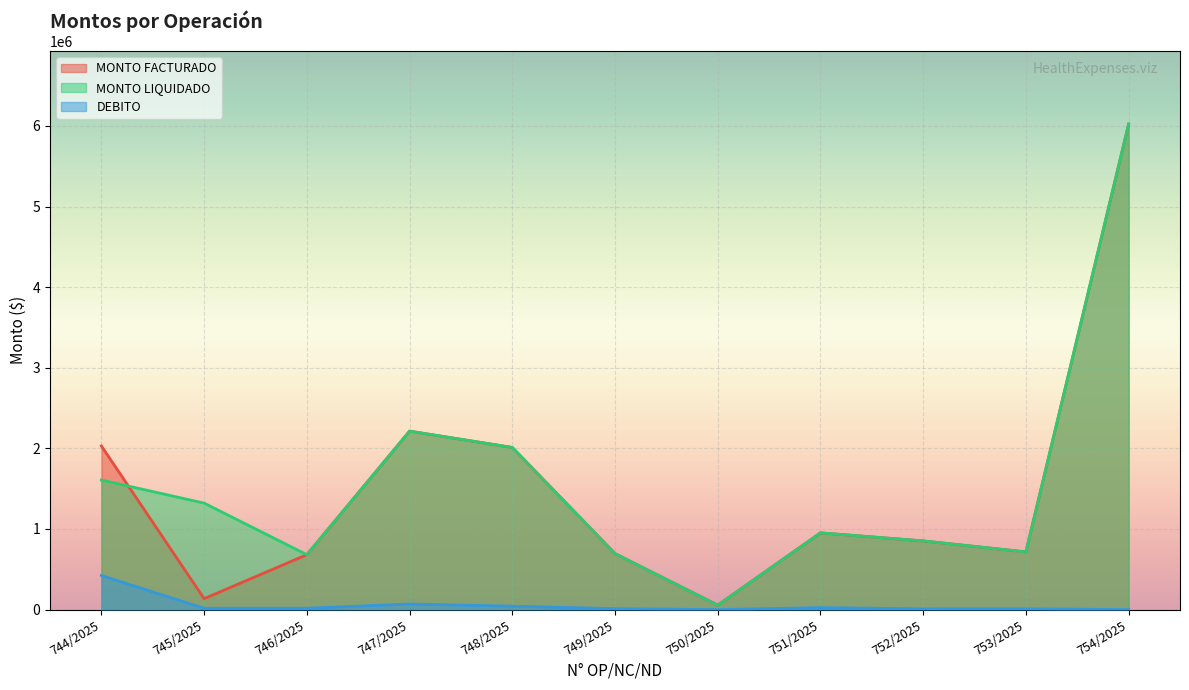

Reading left to right, transcribe all the data shown in this chart.

MONTO FACTURADO: 2030450	135950	681200	2214010	2011560	694928	54912	952169	851910	715520	6024237
MONTO LIQUIDADO: 1607256	1321024	681200	2214010	2011560	694928	54912	952169	851910	715520	6024237
DEBITO: 423194	16391	16640	69176	42224	11640	0	24128	9152	10400	0